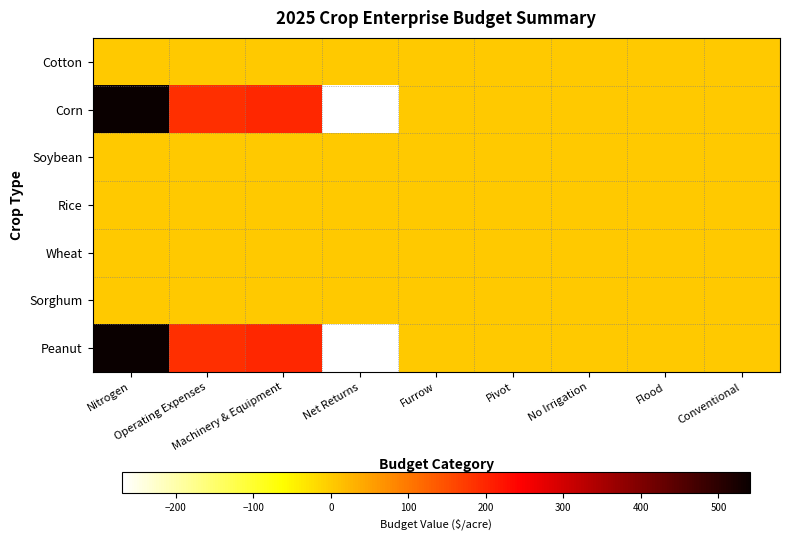

Reading right to left, transcribe all the data shown in this chart.

Cotton: Conventional=0.0	Flood=0.0	No Irrigation=0.0	Pivot=0.0	Furrow=0.0	Net Returns=0.0	Machinery & Equipment=0.0	Operating Expenses=0.0	Nitrogen=0.0
Corn: Conventional=0.0	Flood=0.0	No Irrigation=0.0	Pivot=0.0	Furrow=0.0	Net Returns=-269.4	Machinery & Equipment=196.8	Operating Expenses=187.5	Nitrogen=541.3
Soybean: Conventional=0.0	Flood=0.0	No Irrigation=0.0	Pivot=0.0	Furrow=0.0	Net Returns=0.0	Machinery & Equipment=0.0	Operating Expenses=0.0	Nitrogen=0.0
Rice: Conventional=0.0	Flood=0.0	No Irrigation=0.0	Pivot=0.0	Furrow=0.0	Net Returns=0.0	Machinery & Equipment=0.0	Operating Expenses=0.0	Nitrogen=0.0
Wheat: Conventional=0.0	Flood=0.0	No Irrigation=0.0	Pivot=0.0	Furrow=0.0	Net Returns=0.0	Machinery & Equipment=0.0	Operating Expenses=0.0	Nitrogen=0.0
Sorghum: Conventional=0.0	Flood=0.0	No Irrigation=0.0	Pivot=0.0	Furrow=0.0	Net Returns=0.0	Machinery & Equipment=0.0	Operating Expenses=0.0	Nitrogen=0.0
Peanut: Conventional=1.0	Flood=0.0	No Irrigation=1.0	Pivot=1.0	Furrow=1.0	Net Returns=-269.4	Machinery & Equipment=196.8	Operating Expenses=187.5	Nitrogen=541.3